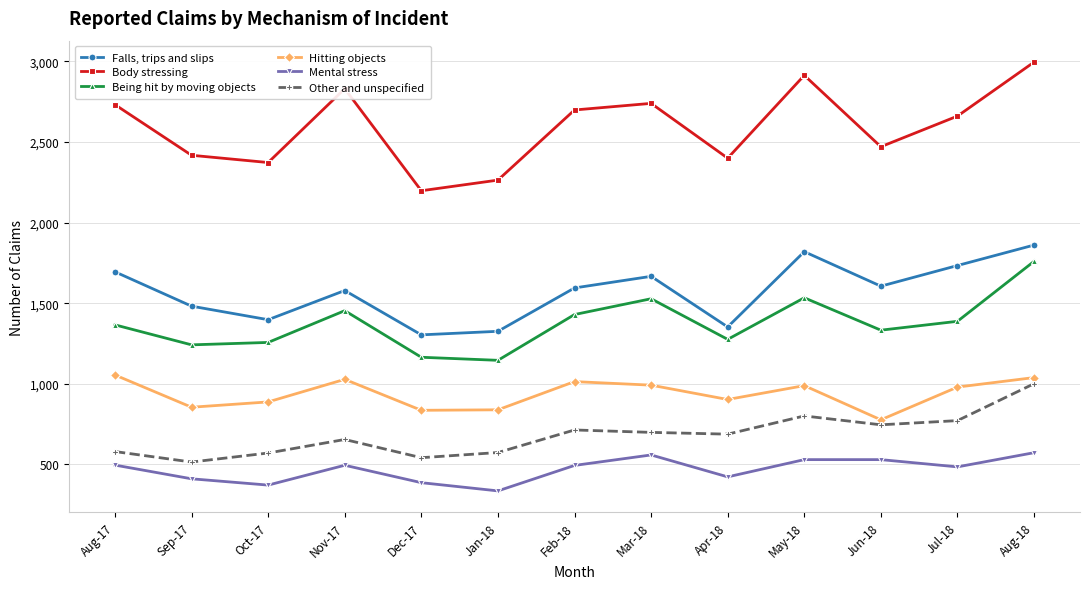

At which category does Hitting objects reach its first local peak?

Nov-17